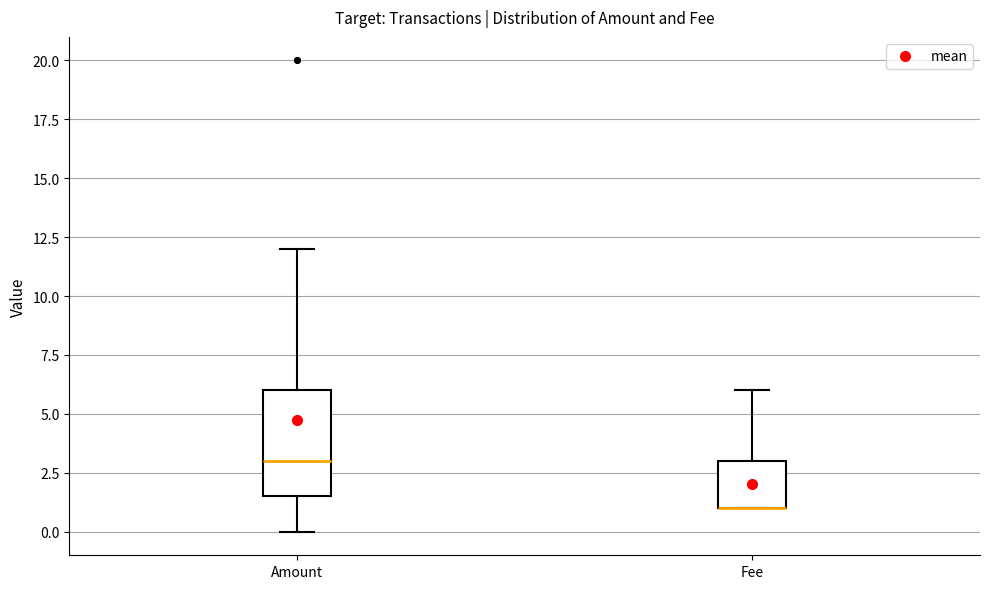

Comparing the boxes themselves (not the whiskers), which one is the tallest?

Amount